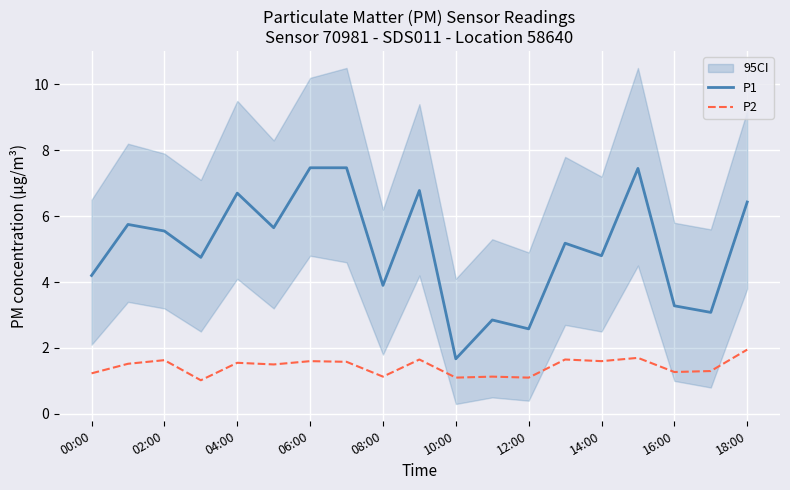

True or false: P1 has a value of 4.1 at 12:00.

False